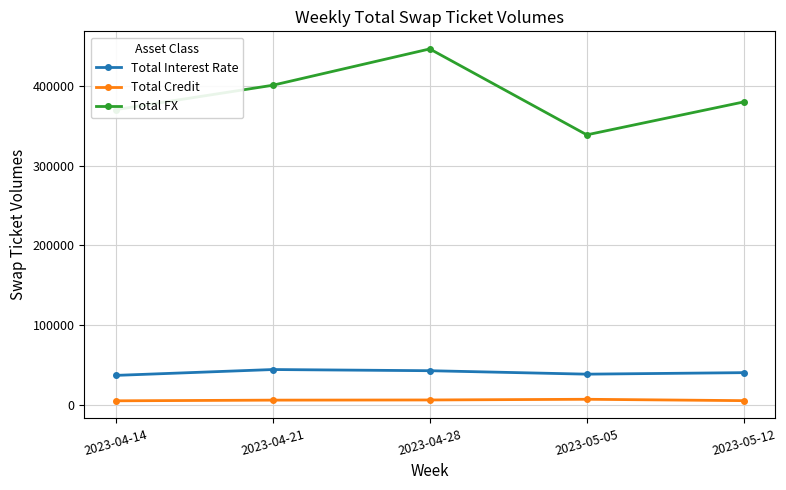

Is the value of Total Interest Rate at 2023-04-14 greater than the value of Total Credit at 2023-04-28?

Yes